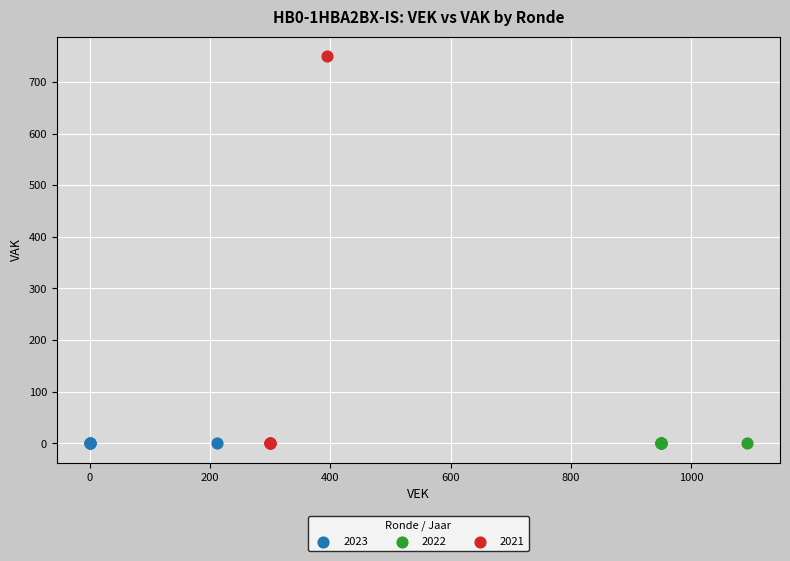

Which series reaches the maximum Y coordinate?

2021